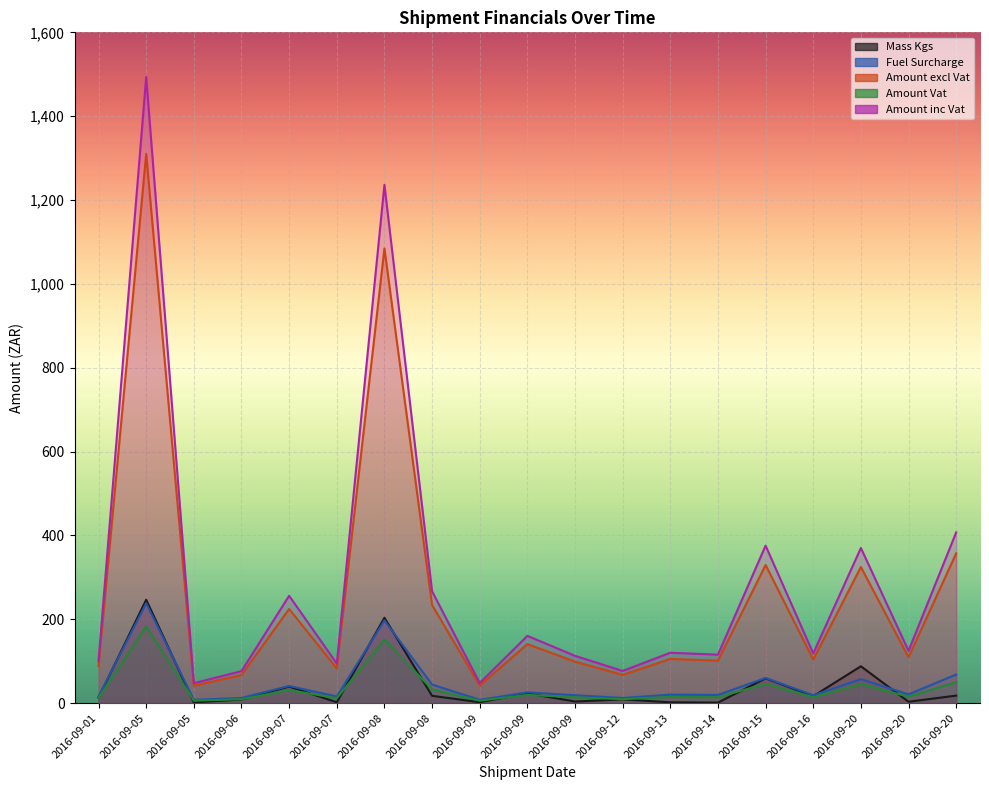

Between 2016-09-13 and 2016-09-20, which series saw the biggest shift?

Amount inc Vat